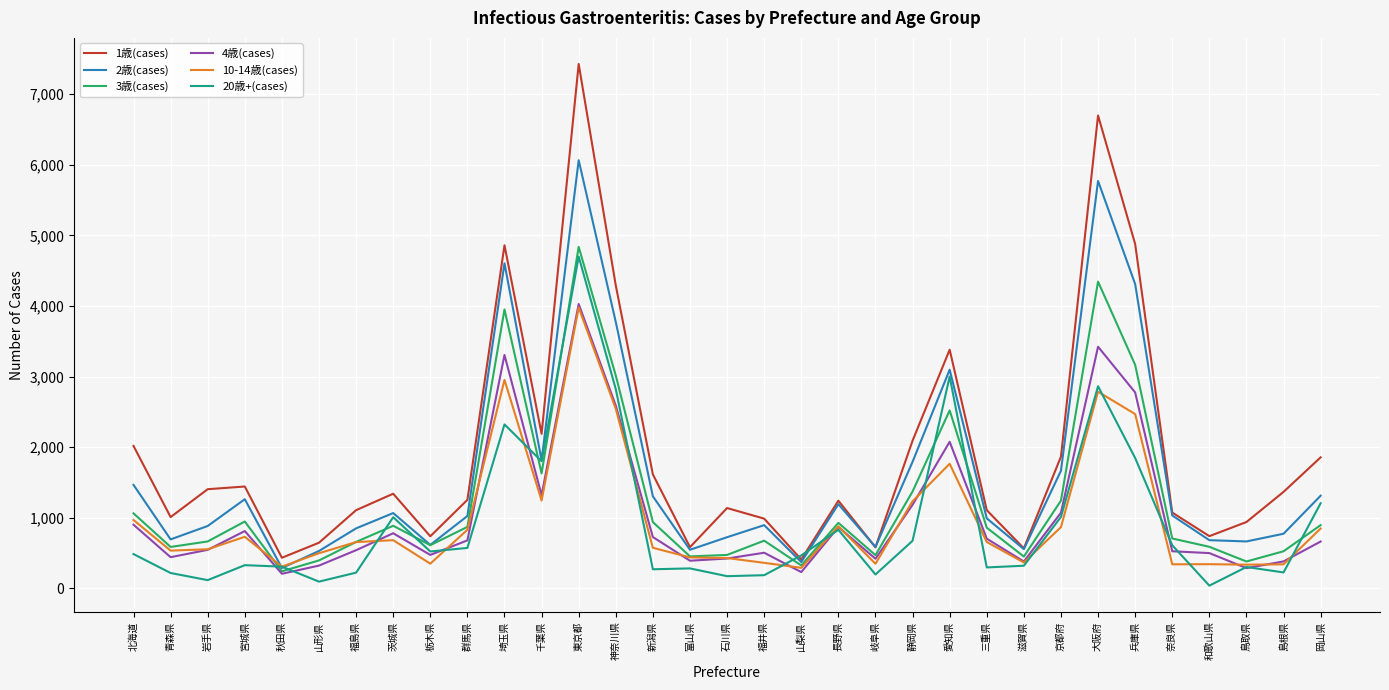

Which series has the largest range (max minus min)?

1歳(cases)